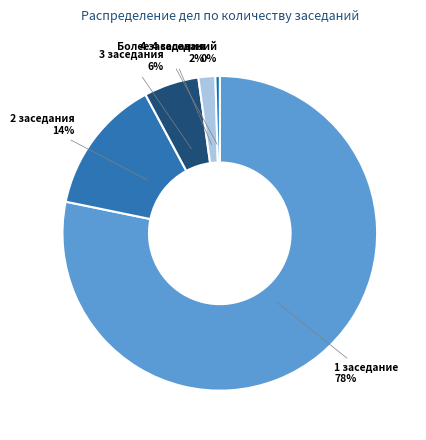

Is there any slice that represents more than half of the pie?

Yes